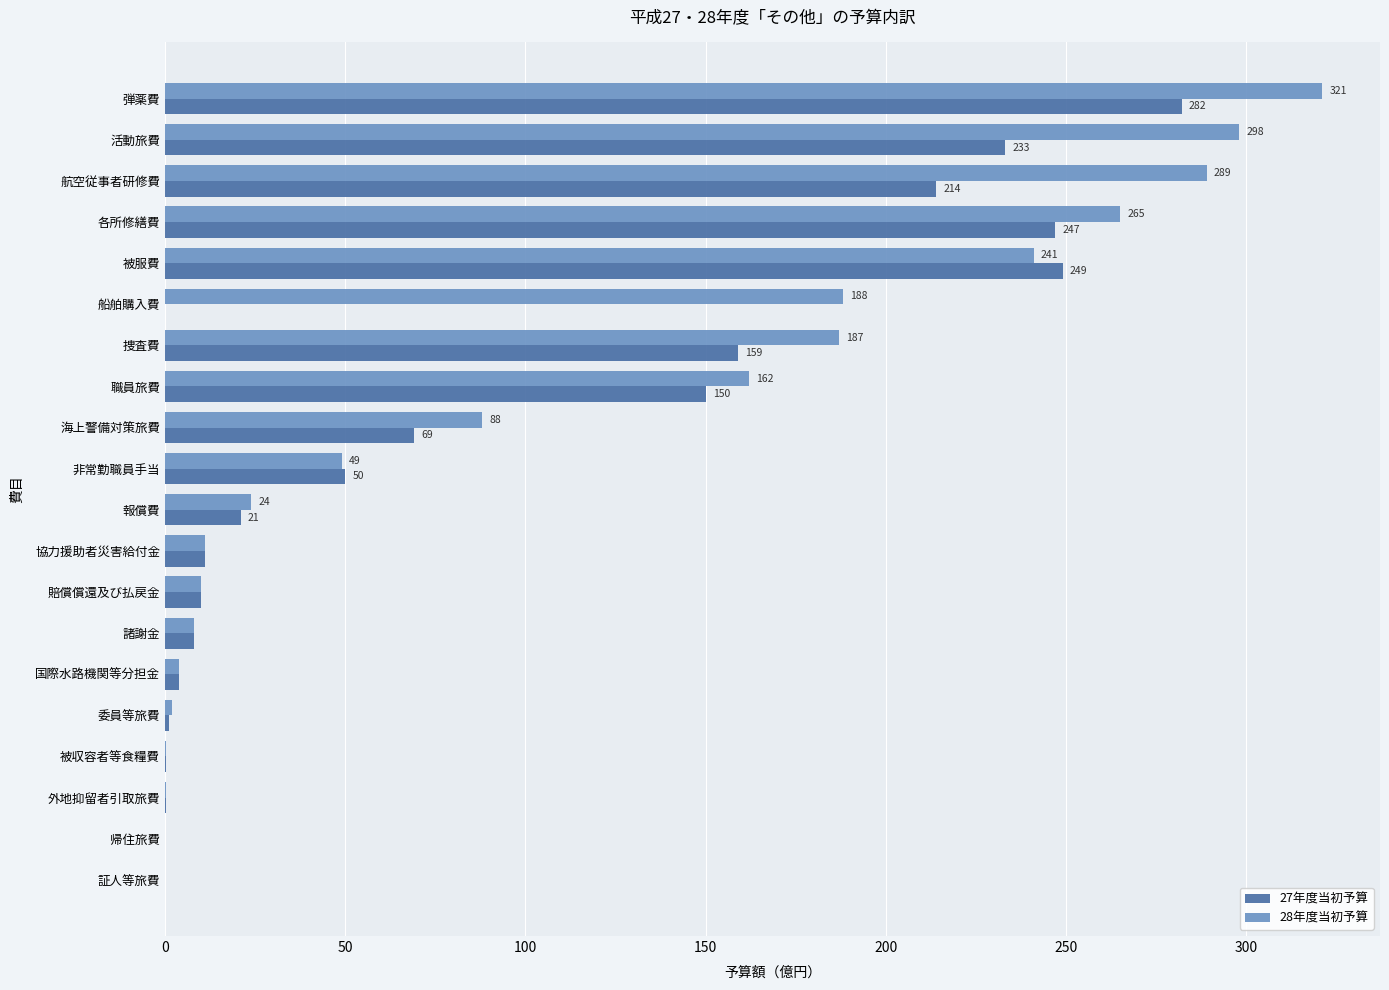

Which series has the largest total across all categories?

28年度当初予算